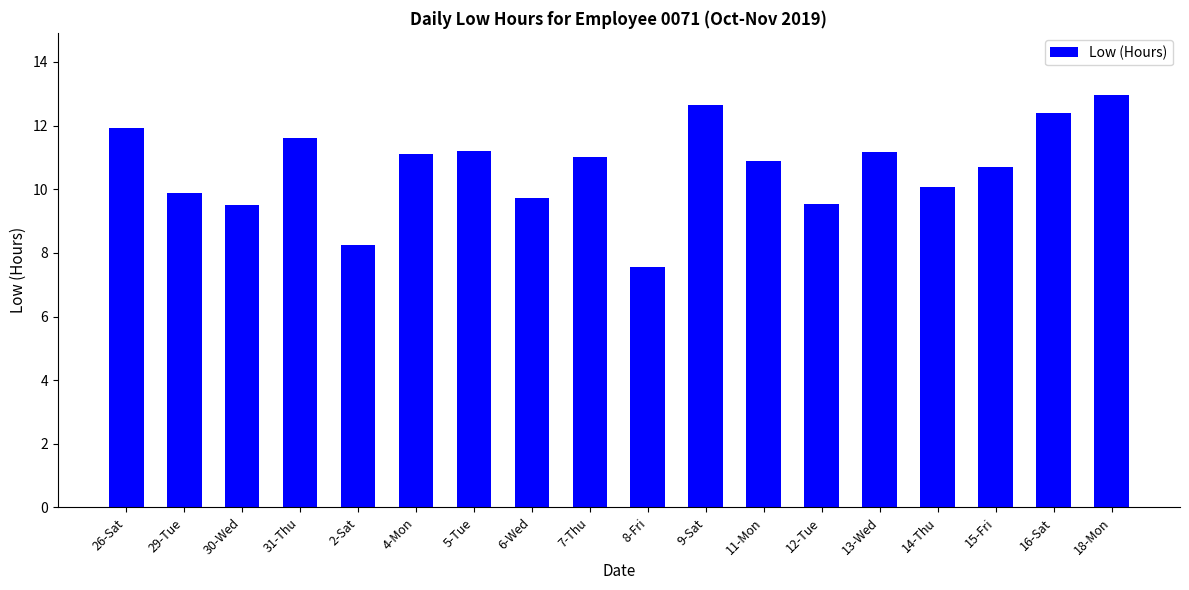

What is the difference between the maximum and second lowest values?

4.7